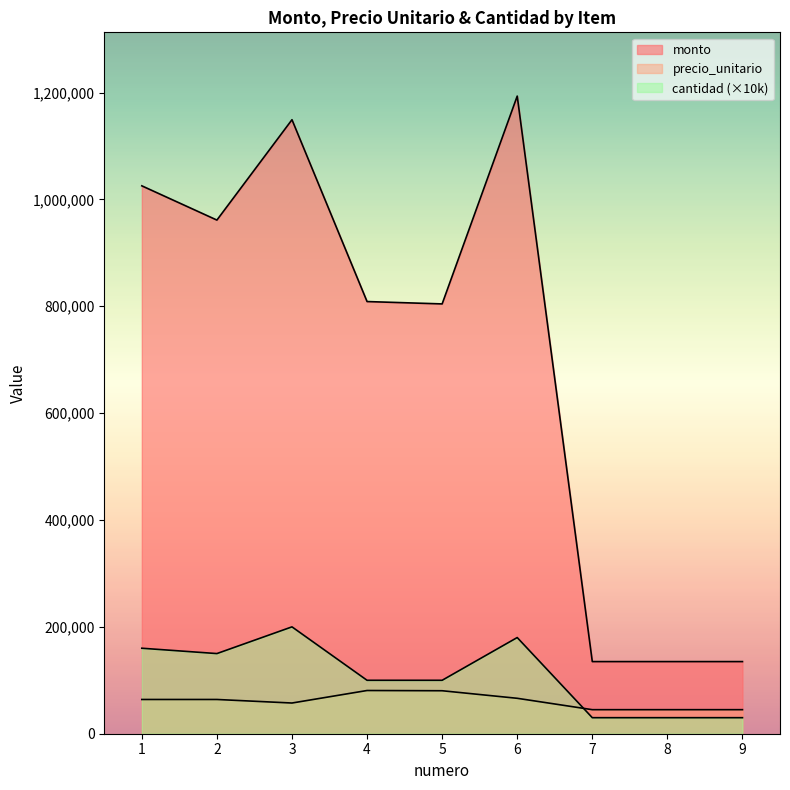

How many interior local peaks does the monto series have?

2